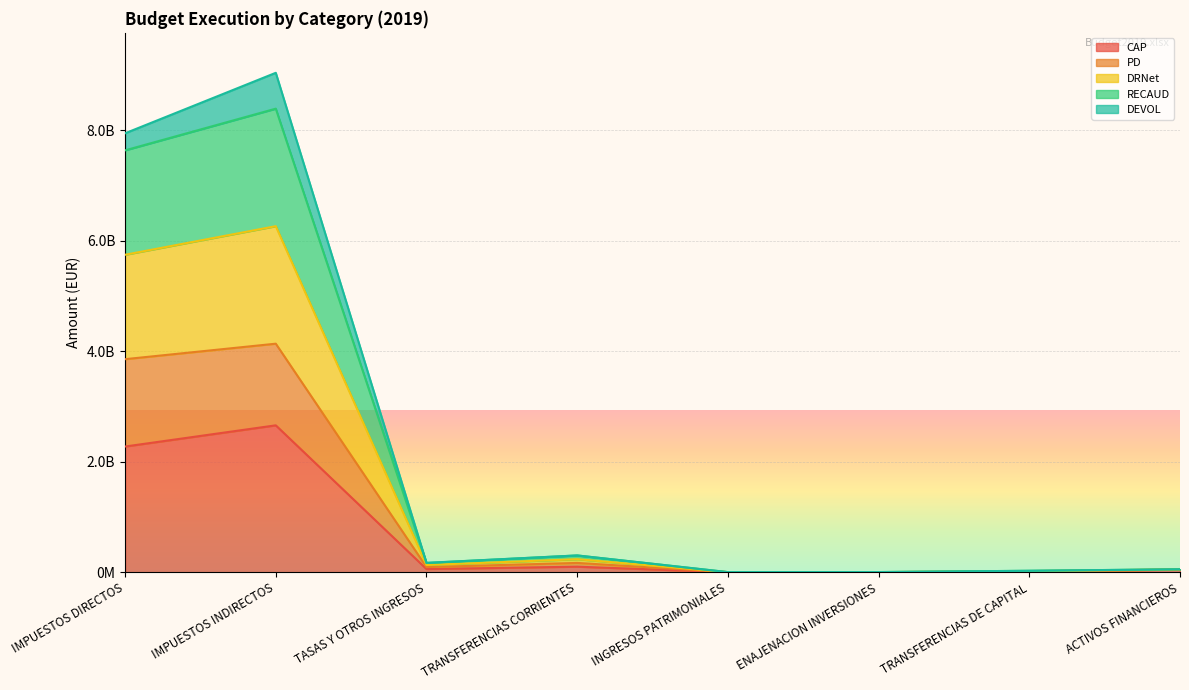

Where is the first local maximum for PD?

IMPUESTOS INDIRECTOS